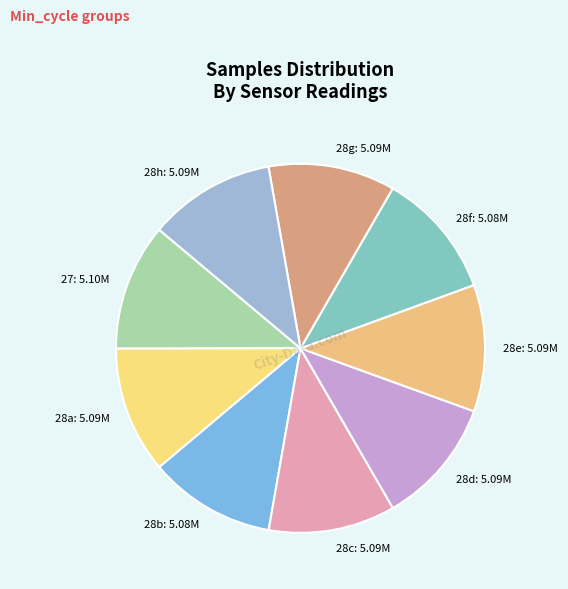

Approximately how many times larger is the value at 28g: 5.09M compared to 28e: 5.09M?

1.0